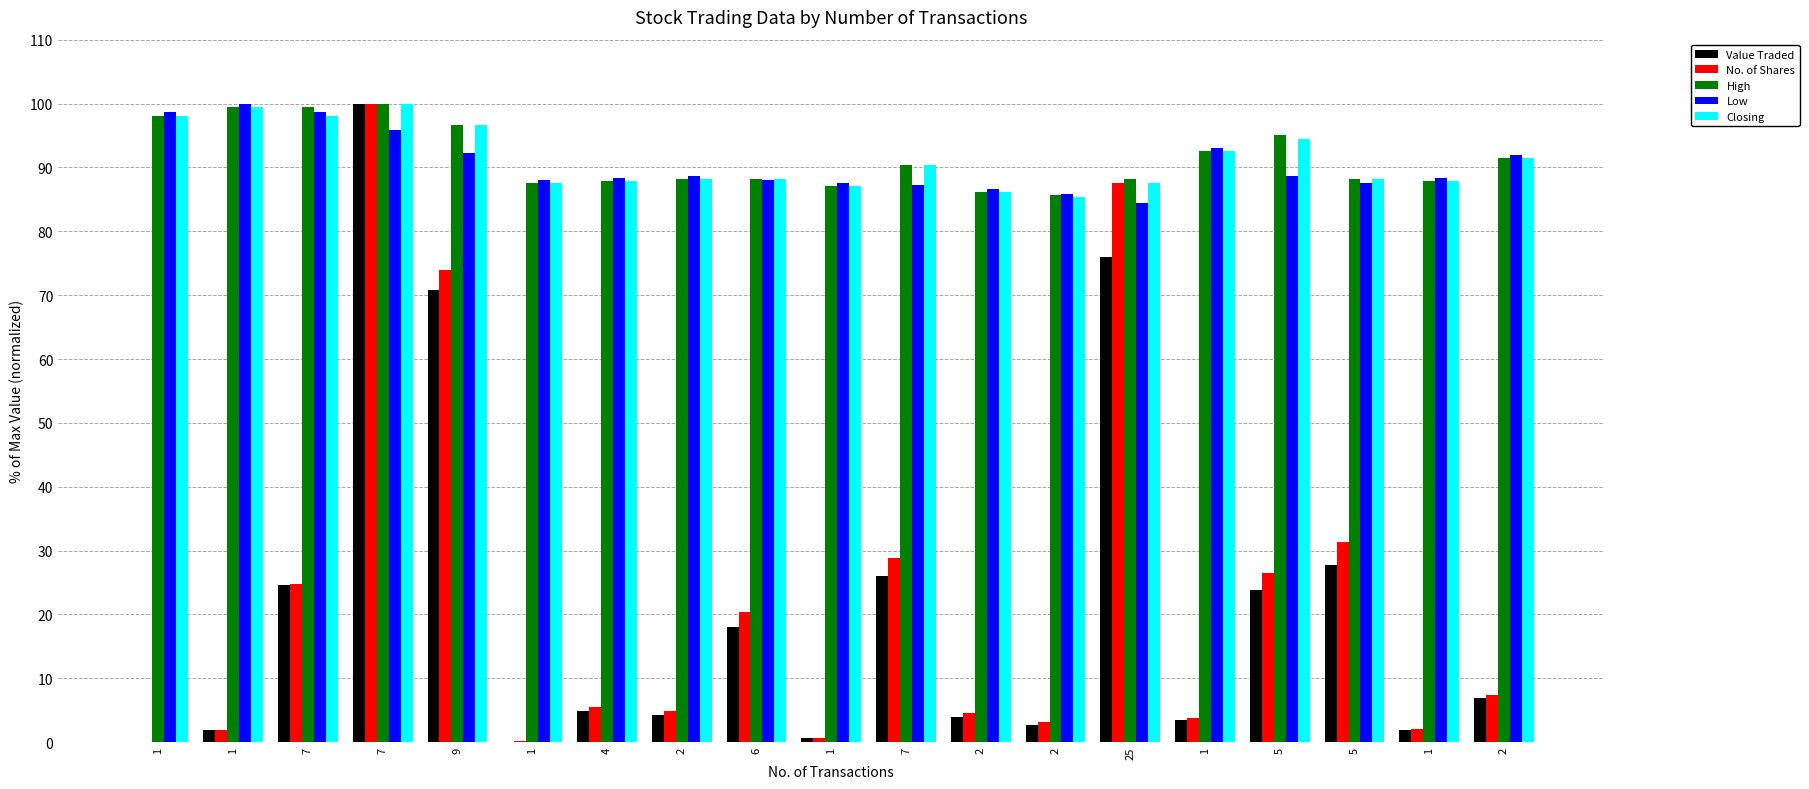

Is the value of Closing at 1 greater than the value of Low at 2?

Yes